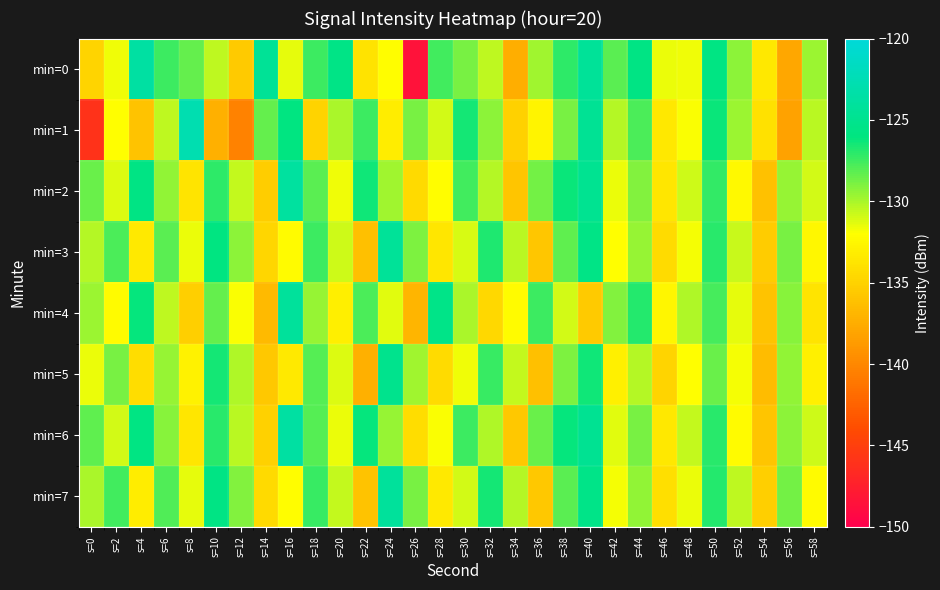

What is the minimum value shown in the chart?

-148.5